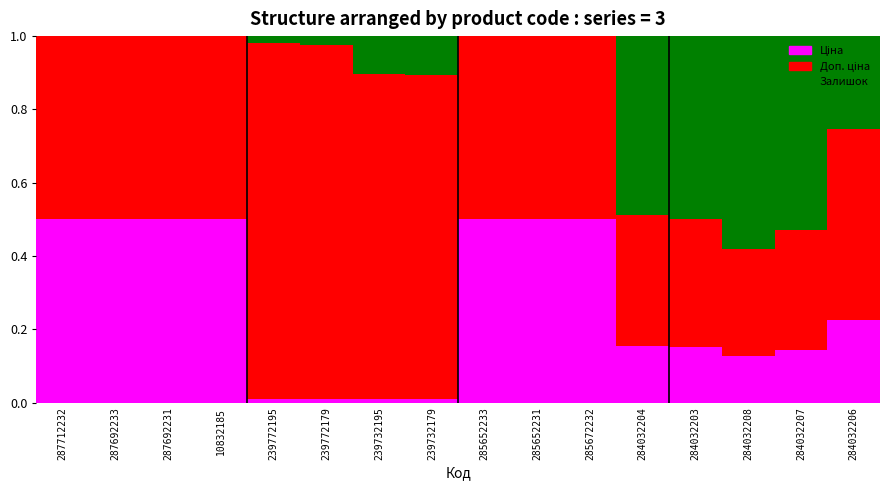

How many data points does each series have?

16